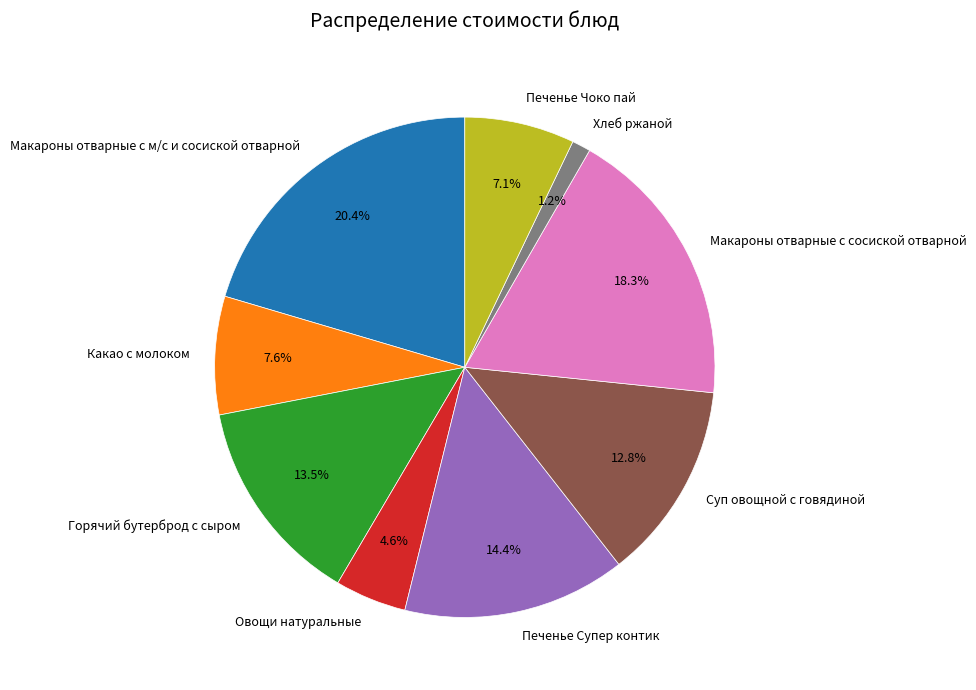

Approximately how many times larger is the value at Макароны отварные с сосиской отварной compared to Какао с молоком?

2.4